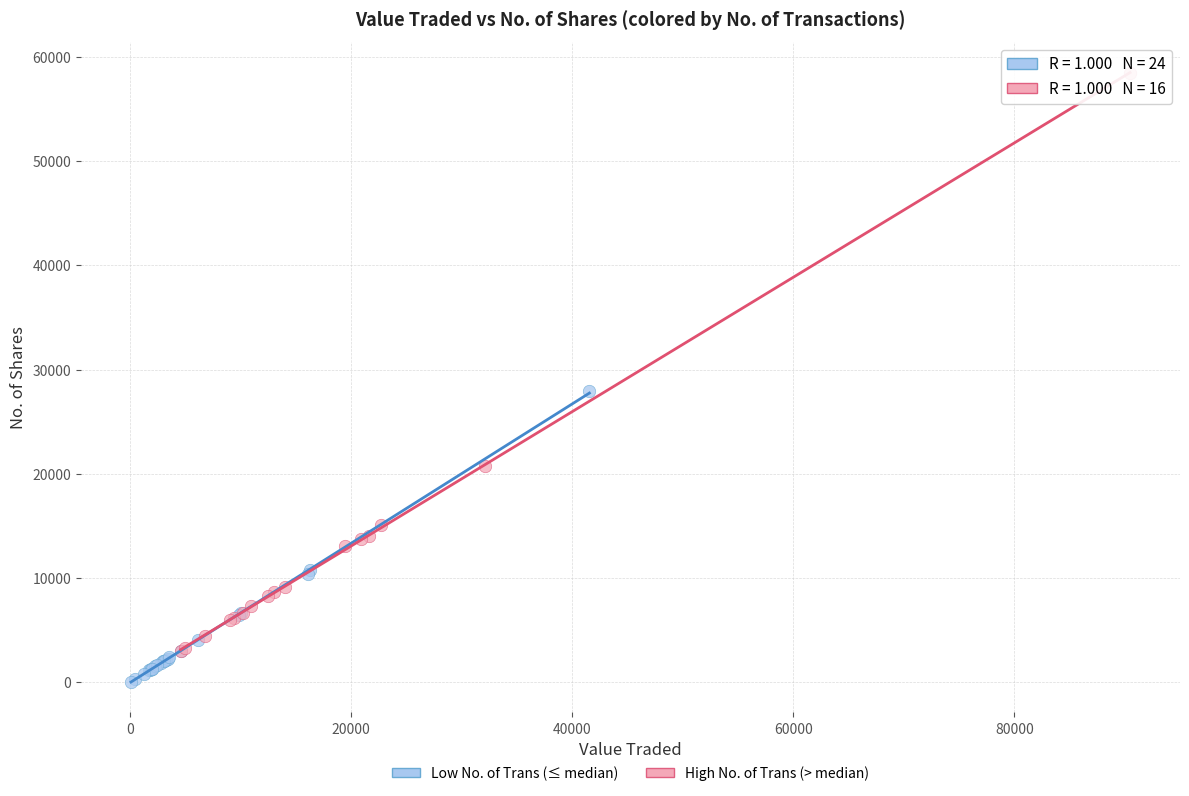

Which series has the widest spread of Y values?

High No. of Trans (> median)